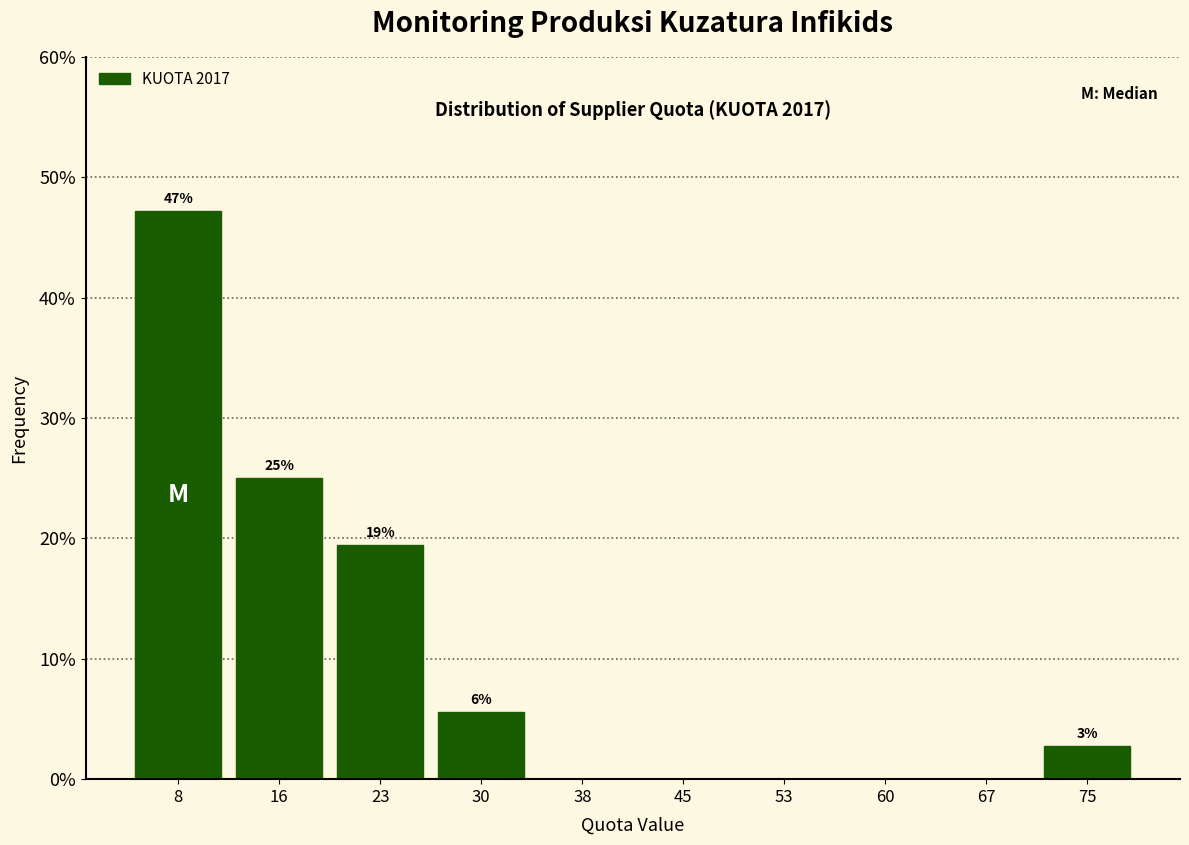

Are the bars horizontal?

No